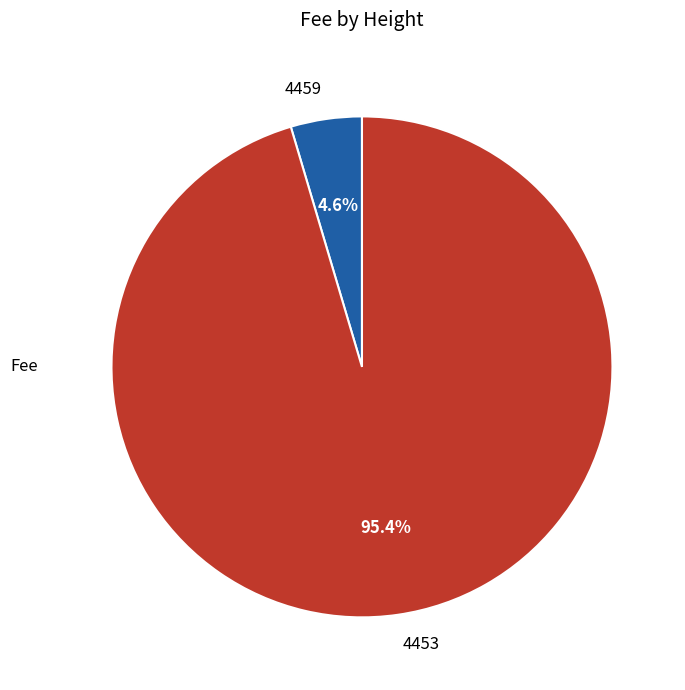

What is the smallest slice in the pie chart?

4459